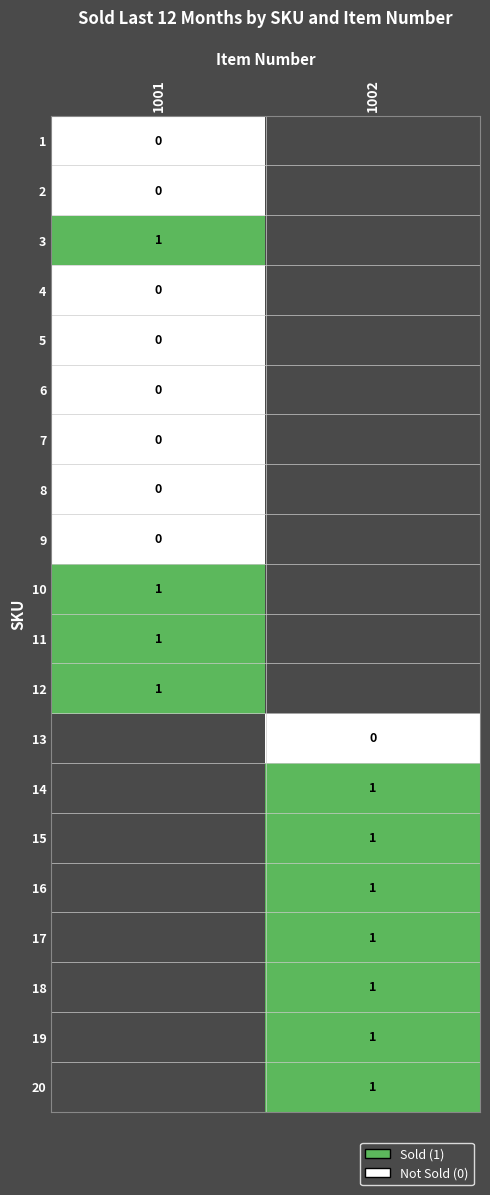

Is it true that 10 equals 2 at 1001?

False